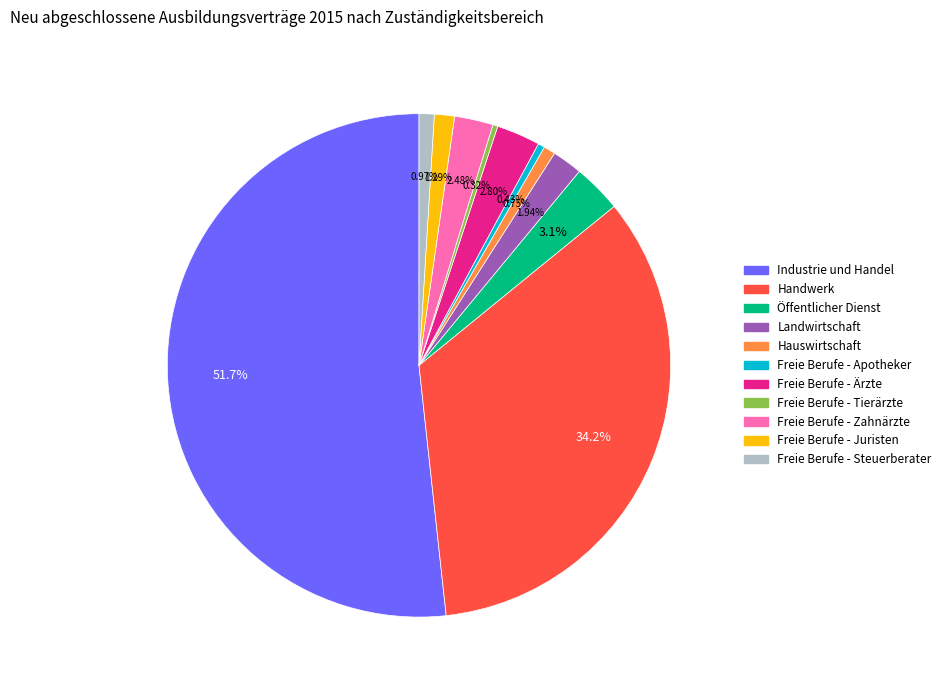

What is the majority slice?

Industrie und Handel